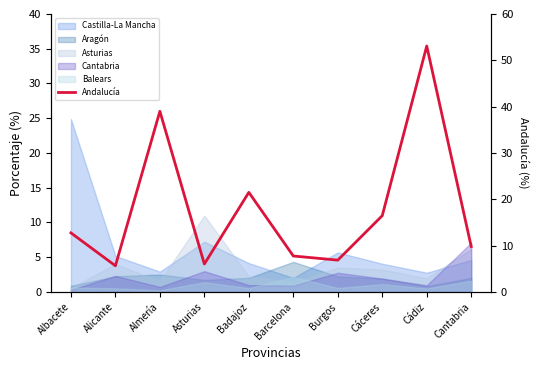

Which has a higher value, Cádiz or Almería?

Cádiz